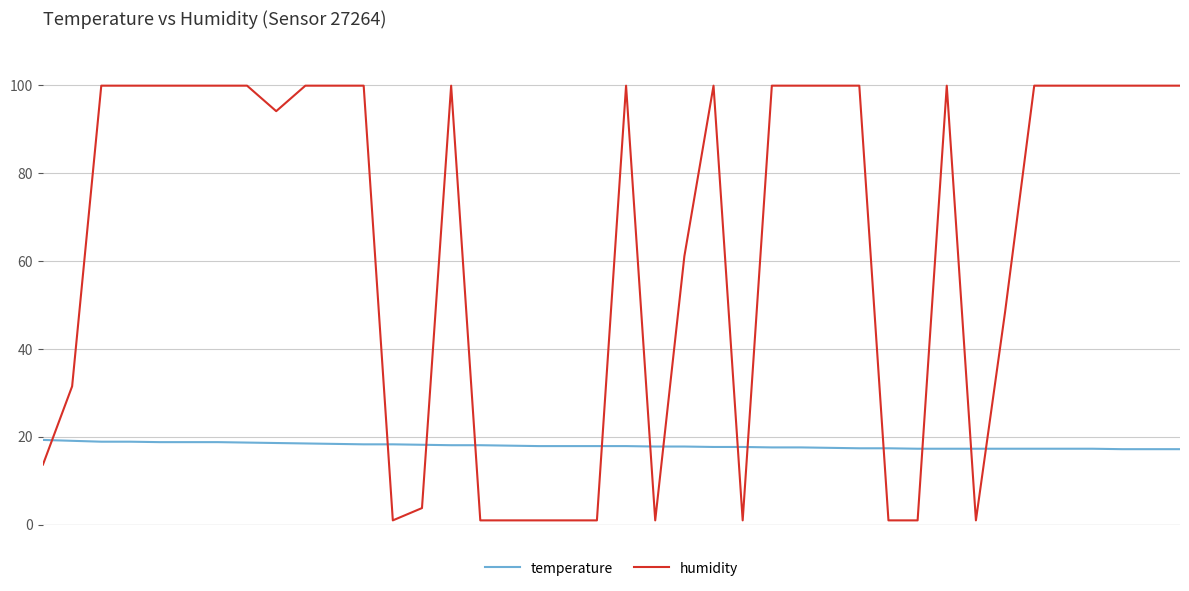

Rank the series by their maximum value, from lowest to highest.

temperature, humidity